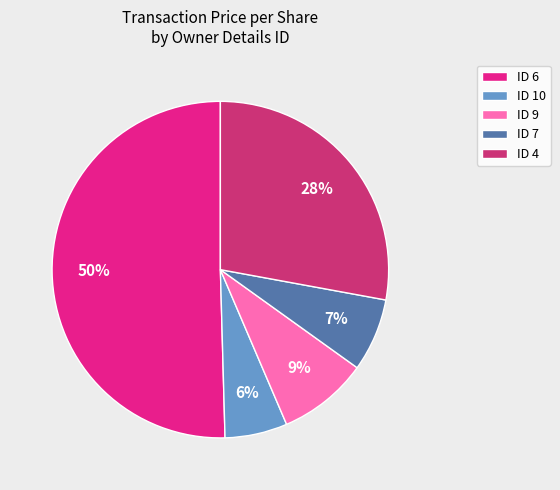

Which slice is the smallest?

ID 10